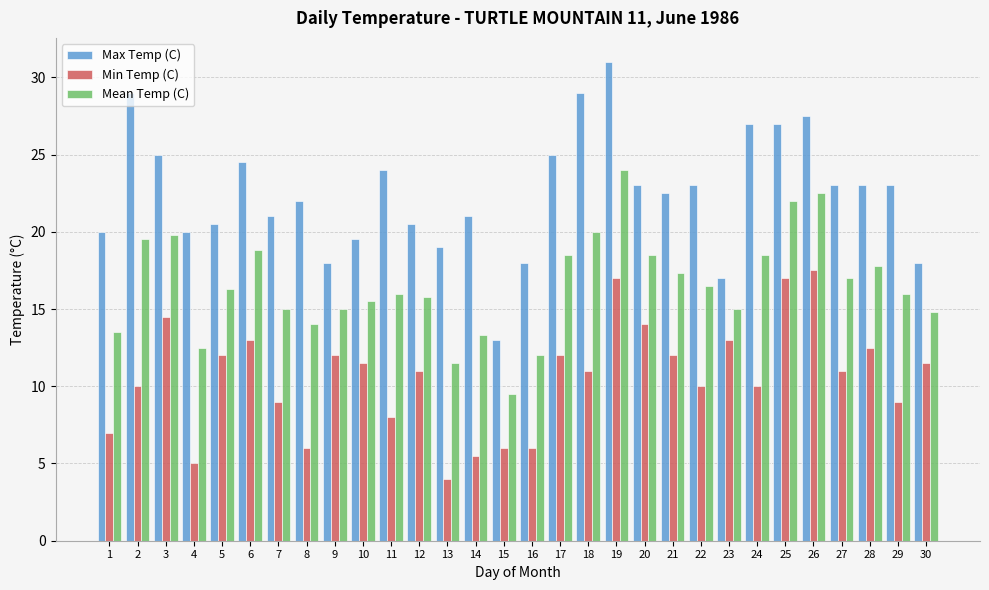

How many categories are shown in the chart?

30